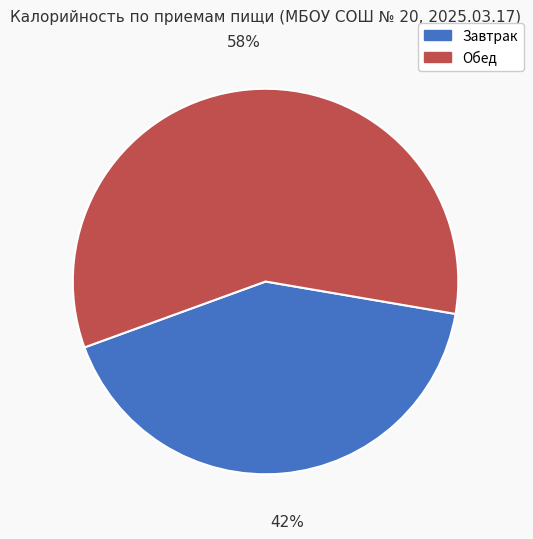

True or false: Завтрак accounts for 42% of the total.

True